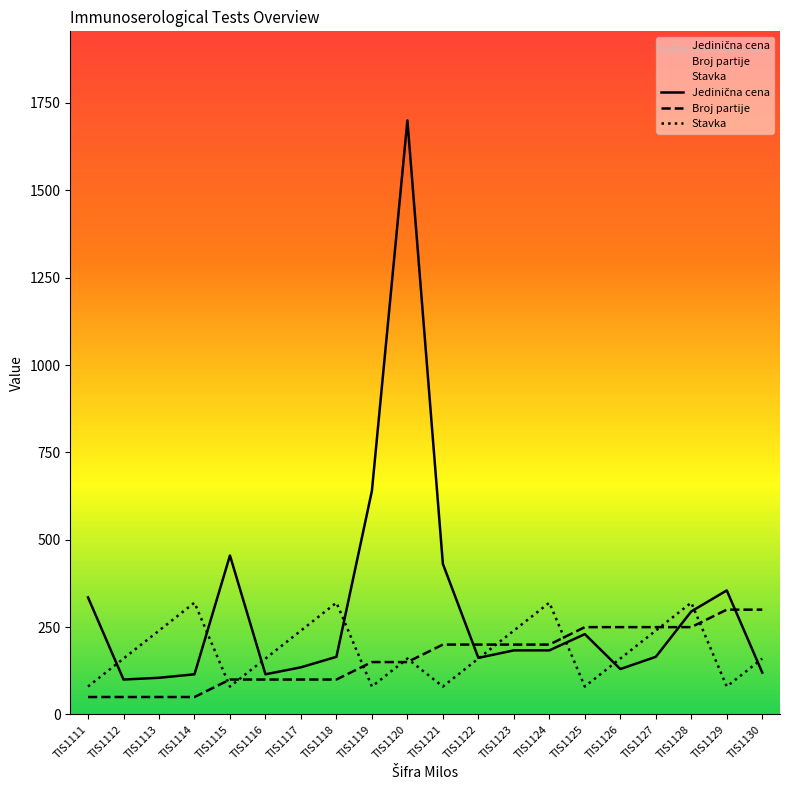

How many interior local valleys does the Jedinična cena series have?

4